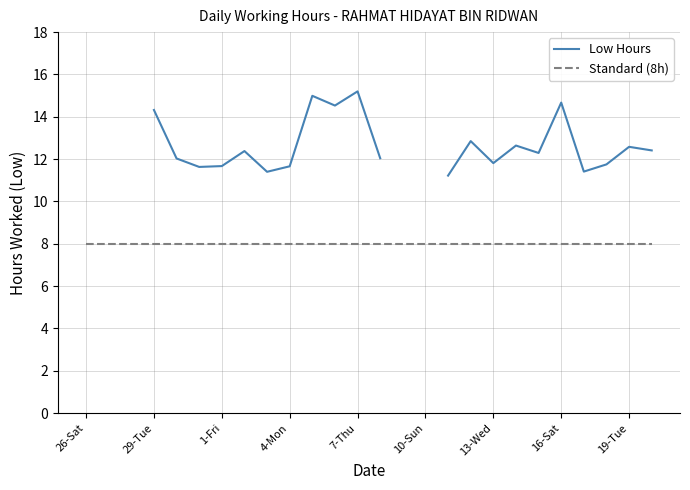

True or false: Standard (8h) has more than 1 interior local peaks.

False